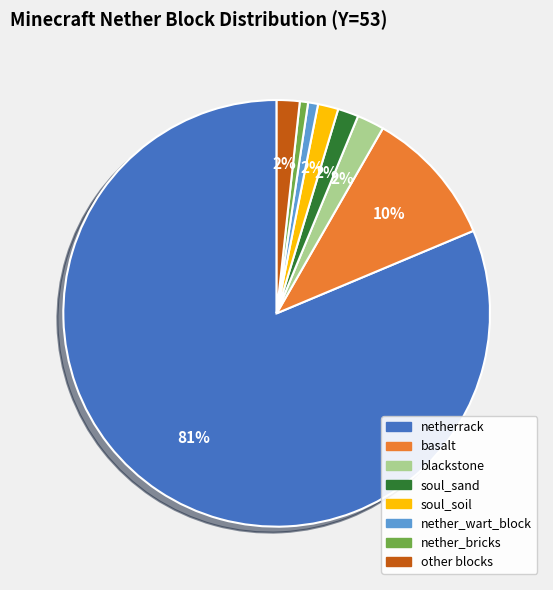

Which slice is the largest?

netherrack